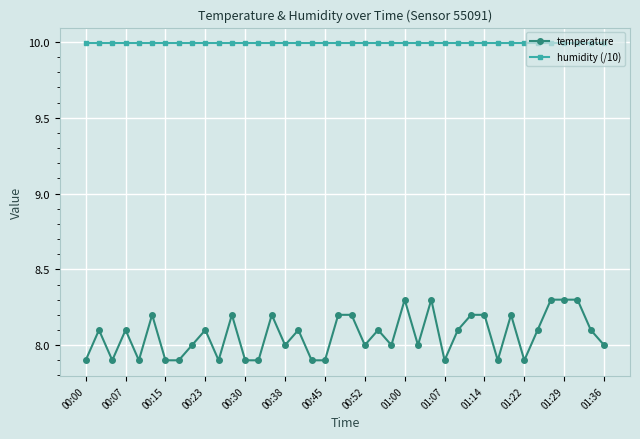

What is the value of the humidity (/10) point at the 26th from the left?

10.0